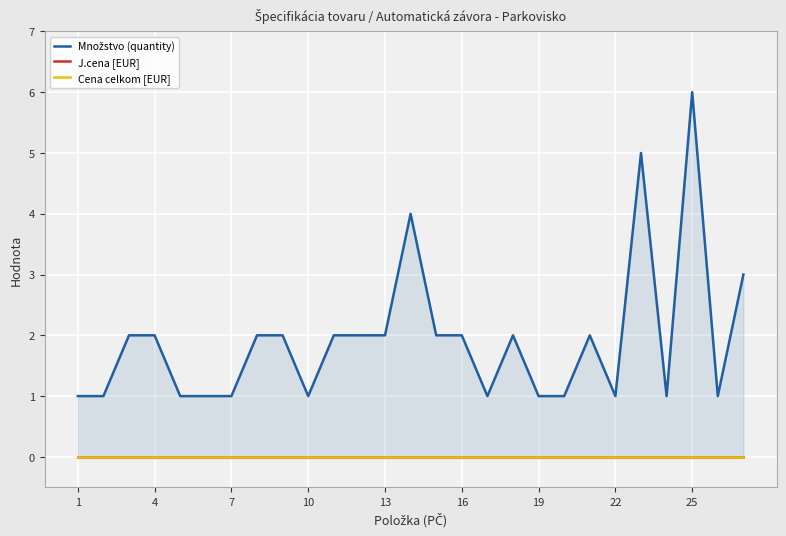

Between 13 and 16, which series saw the biggest shift?

Množstvo (quantity)